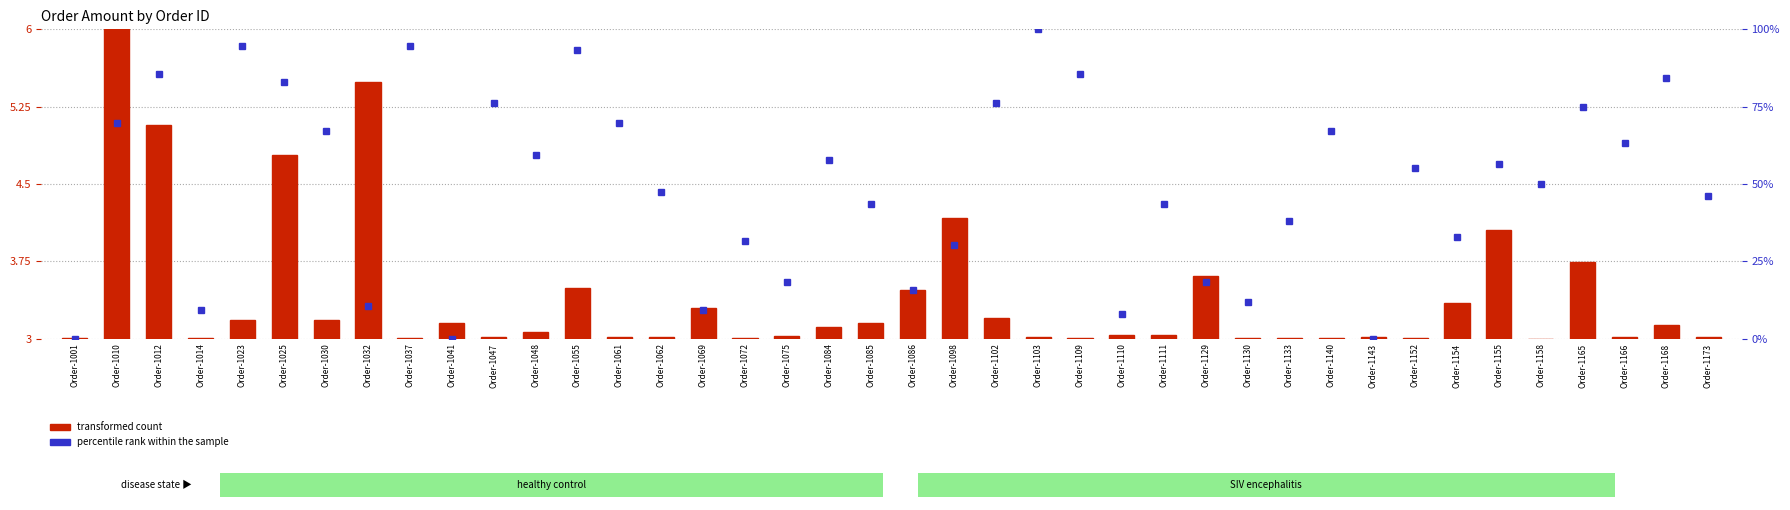

What is the sum of the transformed count values at Order-1014 and Order-1168?

0.1